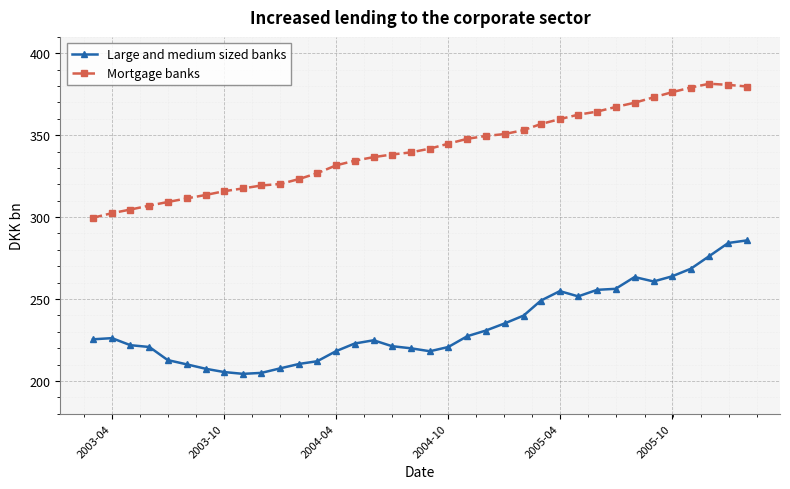

What is the value of the Mortgage banks point at the 13th from the left?

326.8